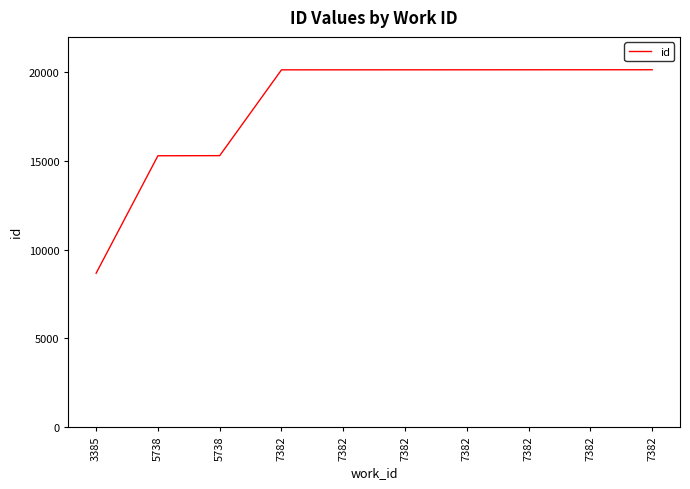

How many series are shown in this chart?

1